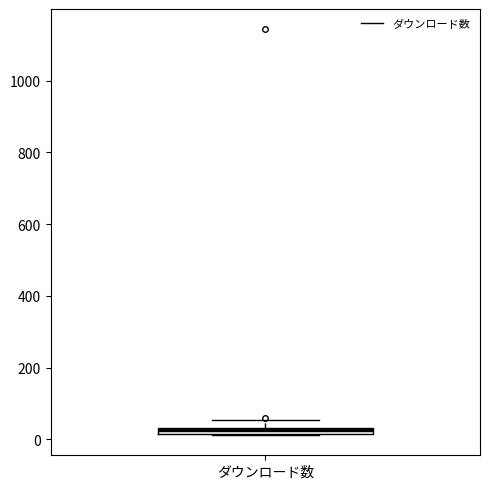

Where is the lower edge of the box for ダウンロード数 on the y-axis? The values are not printed on the chart, so give them approximately, as read against the axis.

20